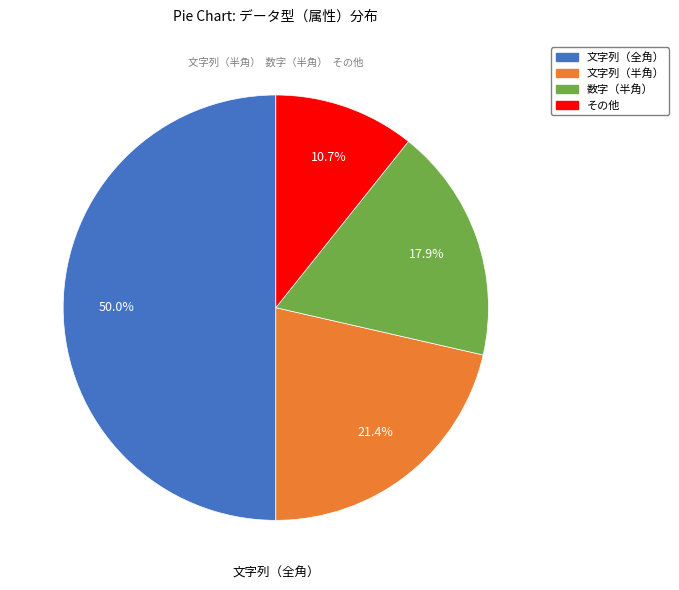

How many slices are in this pie chart?

4